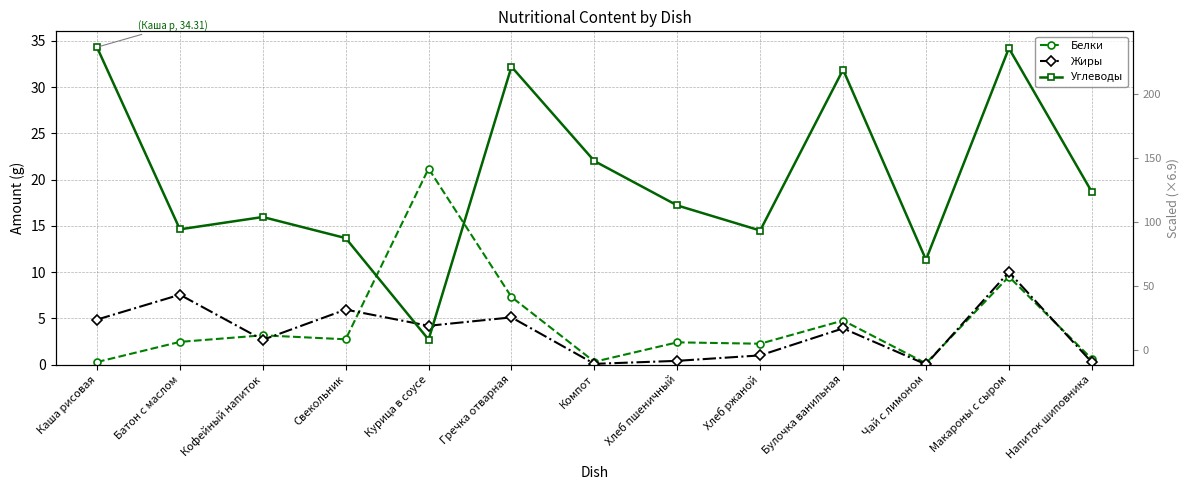

Where is Жиры nearest to the value 5?

Гречка отварная